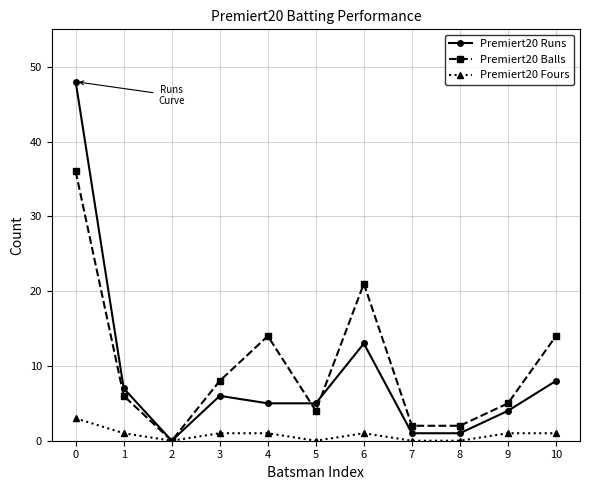

True or false: Premiert20 Fours has more than 0 interior local peaks.

True